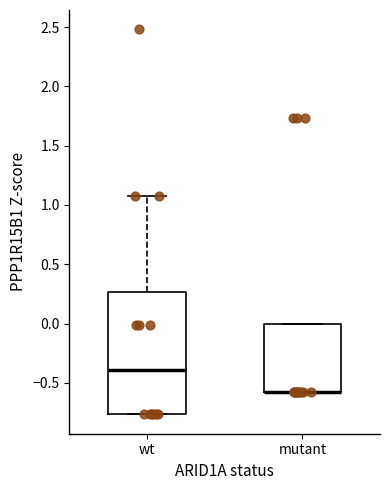

Where is the upper edge of the box for wt on the y-axis? The values are not printed on the chart, so give them approximately, as read against the axis.

0.25